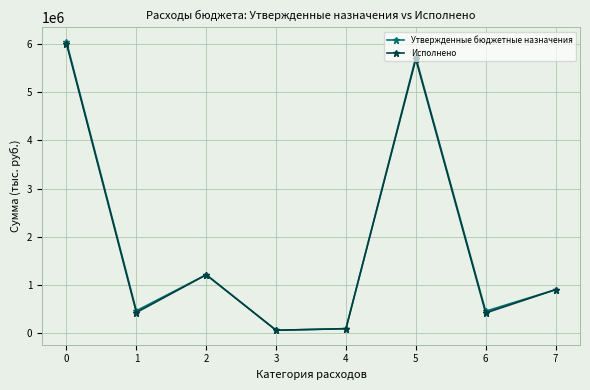

Which series has the largest range (max minus min)?

Утвержденные бюджетные назначения